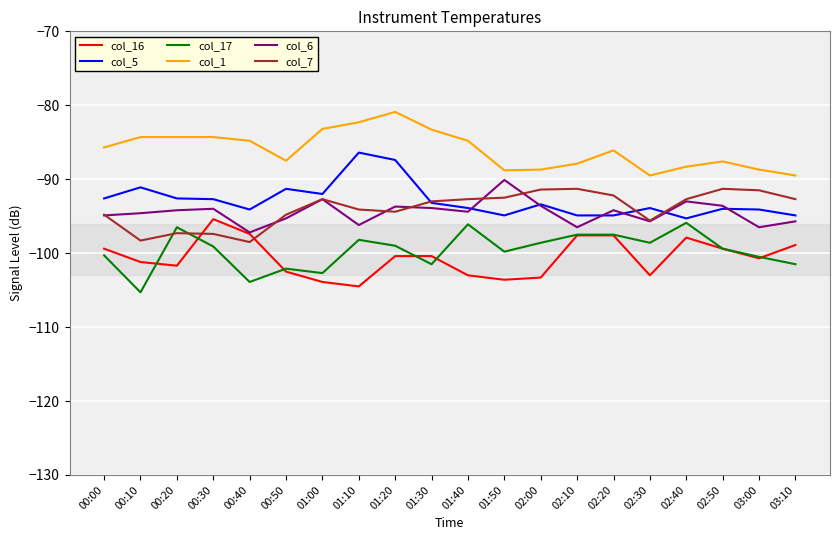

Which series has the largest total across all categories?

col_1